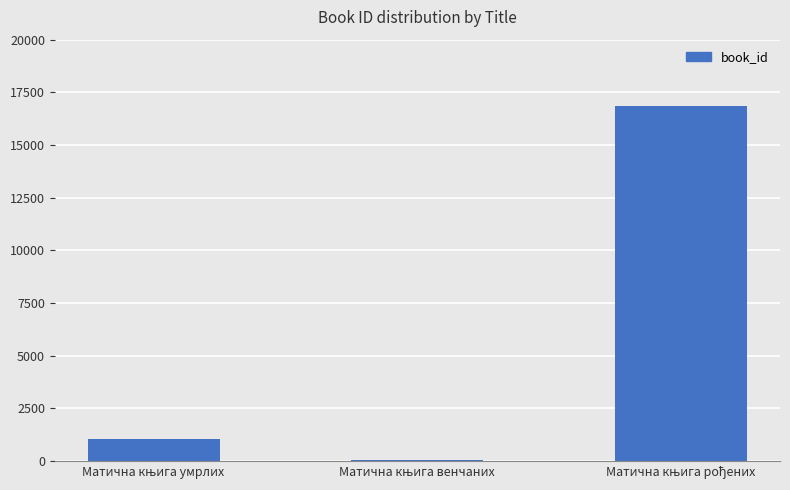

What is the sum of all values?

17919